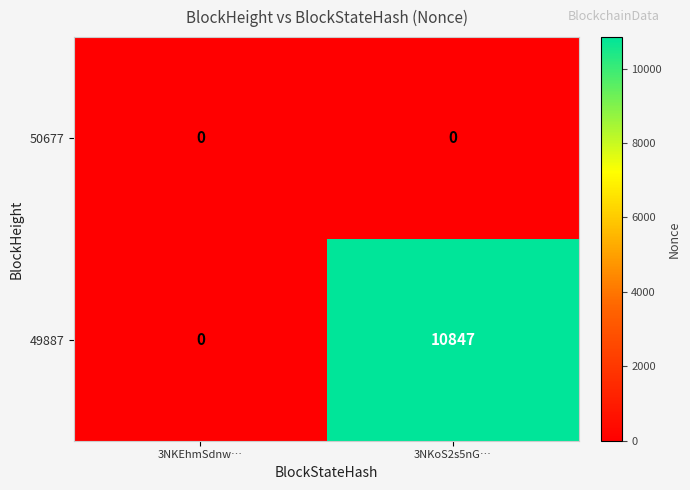

Rank the series by their maximum value, from highest to lowest.

49887, 50677